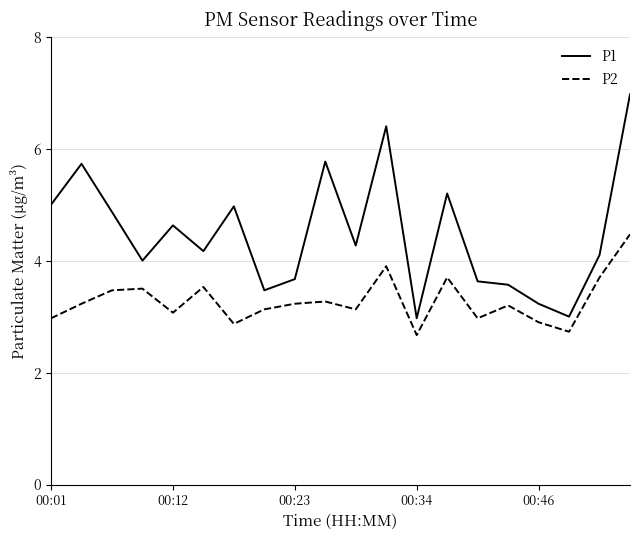

True or false: P2 and P1 cross at least once.

False